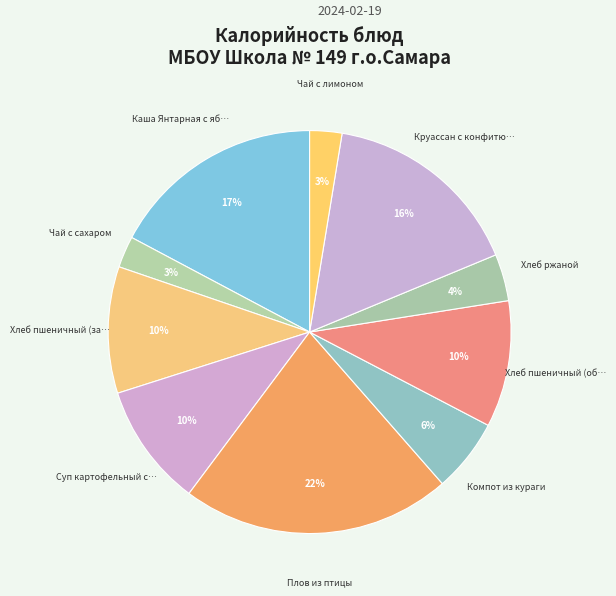

How many slices are in this pie chart?

10